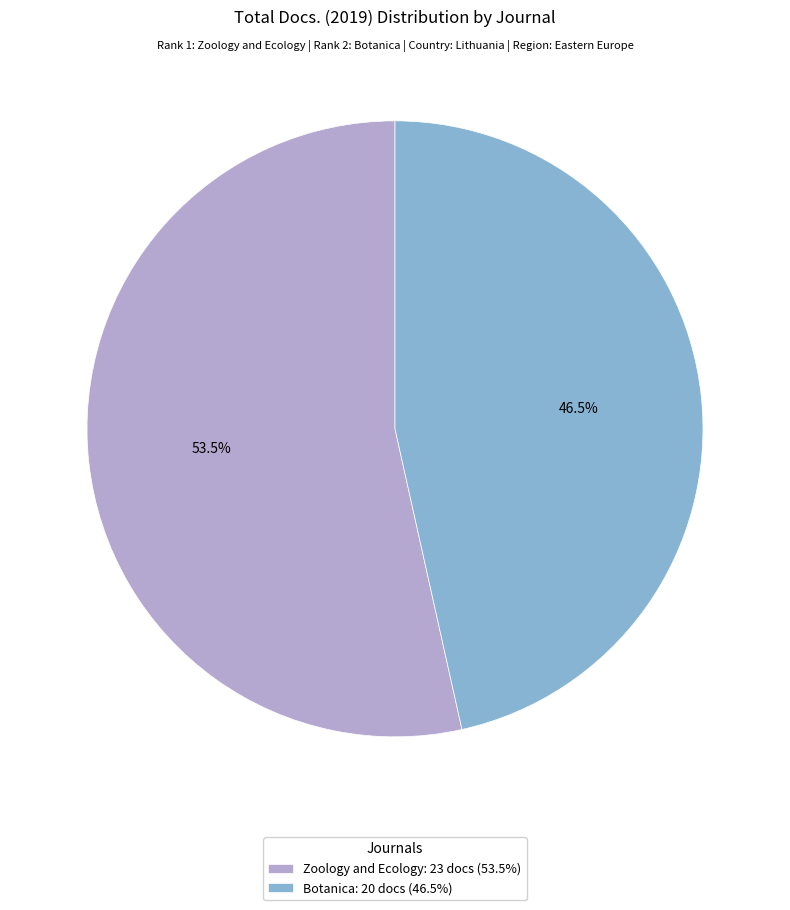

The Botanica slice represents 53% of the pie. True or false?

False